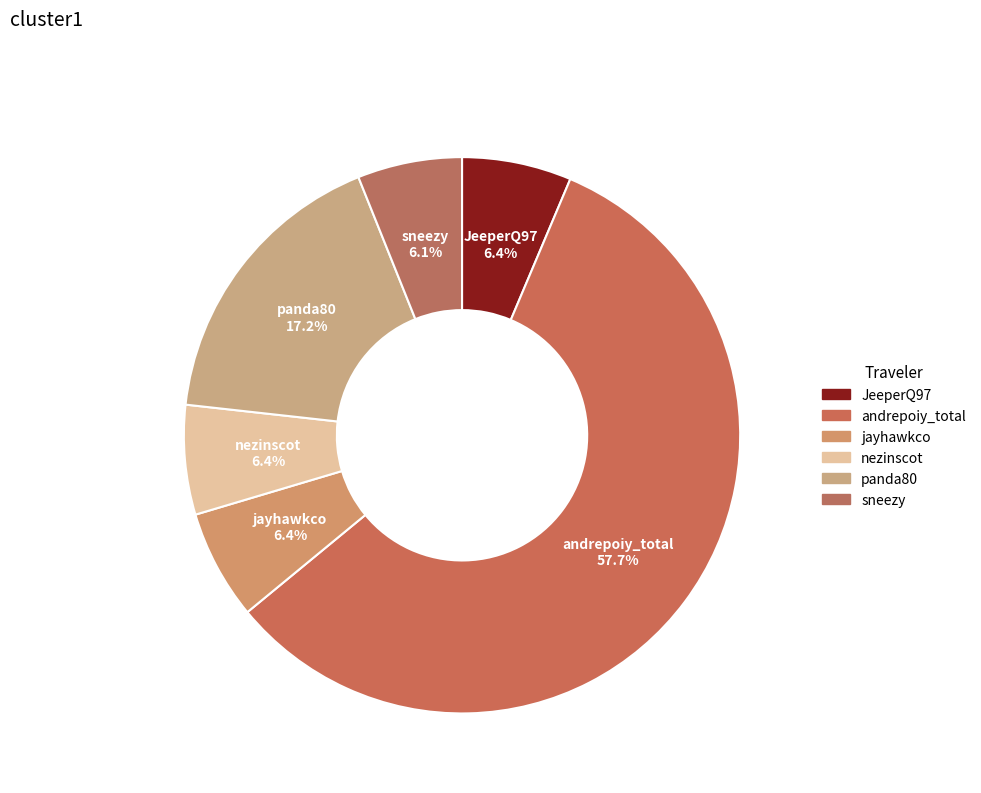

Which slice is the smallest?

sneezy